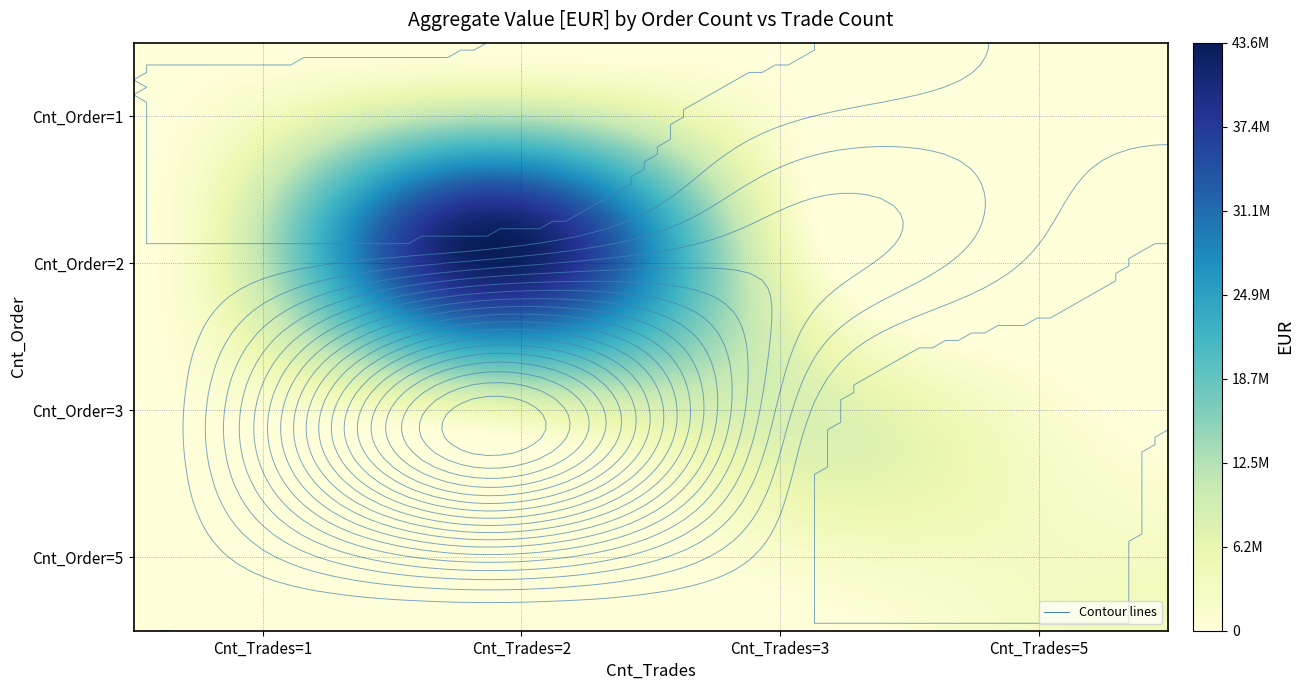

What is the difference between the 2 values at 1 and 2?

22059627.0